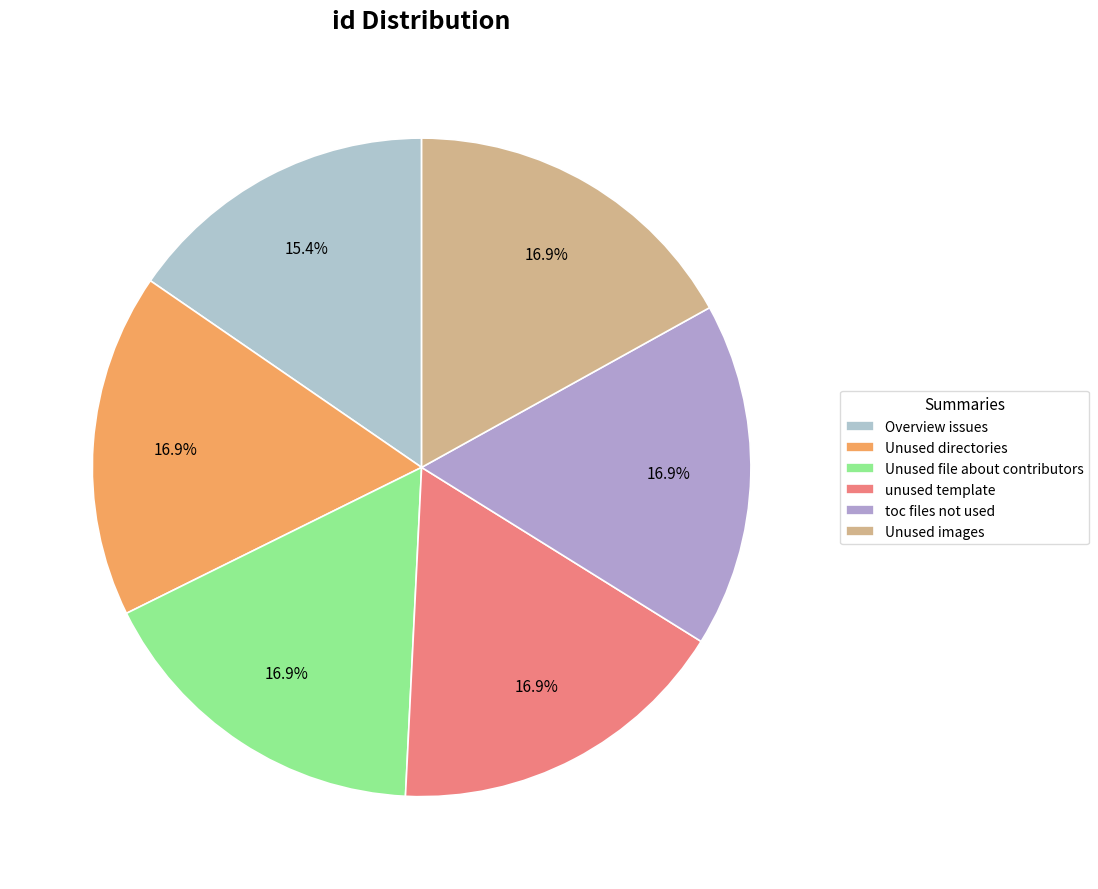

How many segments does this pie chart have?

6